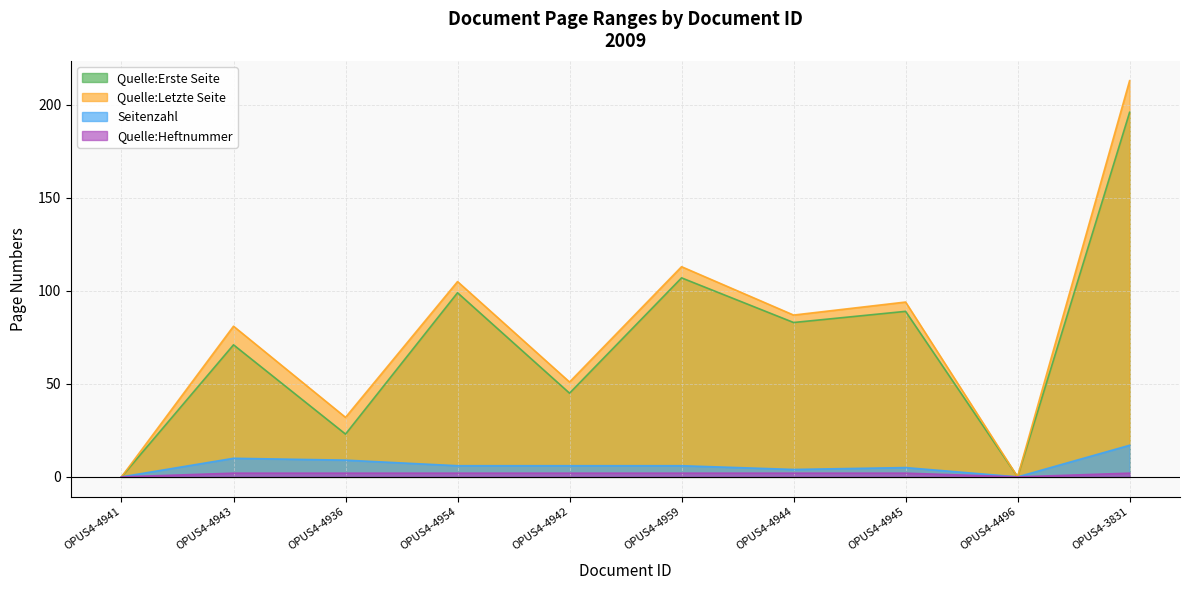

The Quelle:Letzte Seite series shows 94 at OPUS4-4945. True or false?

True